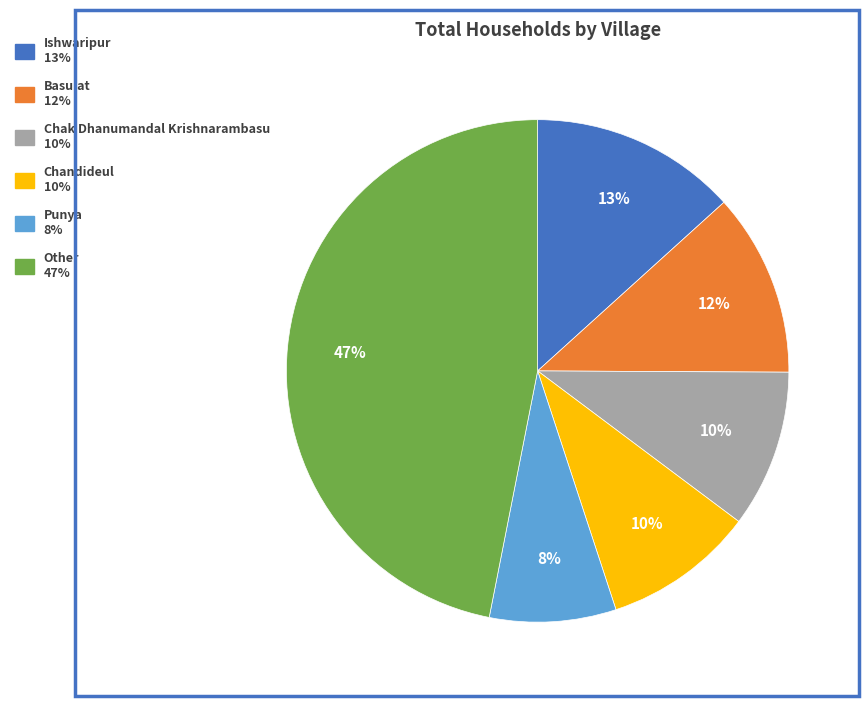

How many segments does this pie chart have?

6